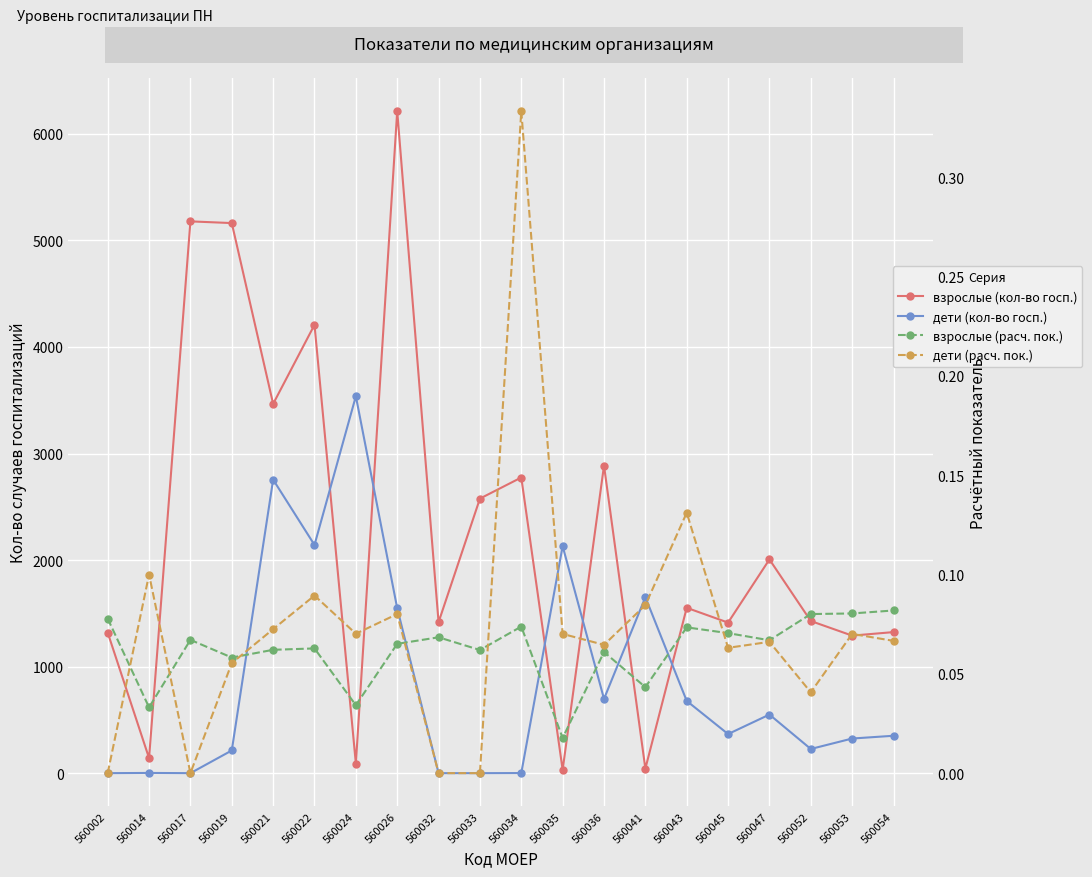

At which label does взрослые (кол-во госп.) first exceed 1552?

560017